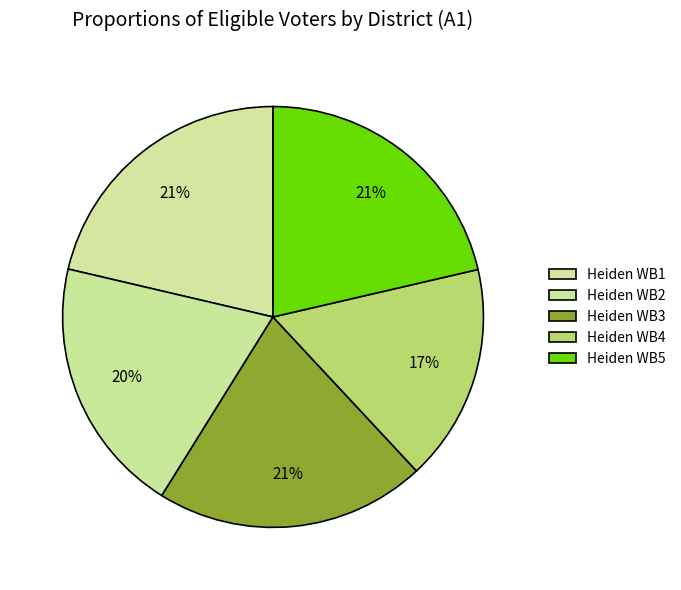

Count the number of slices in the pie.

5